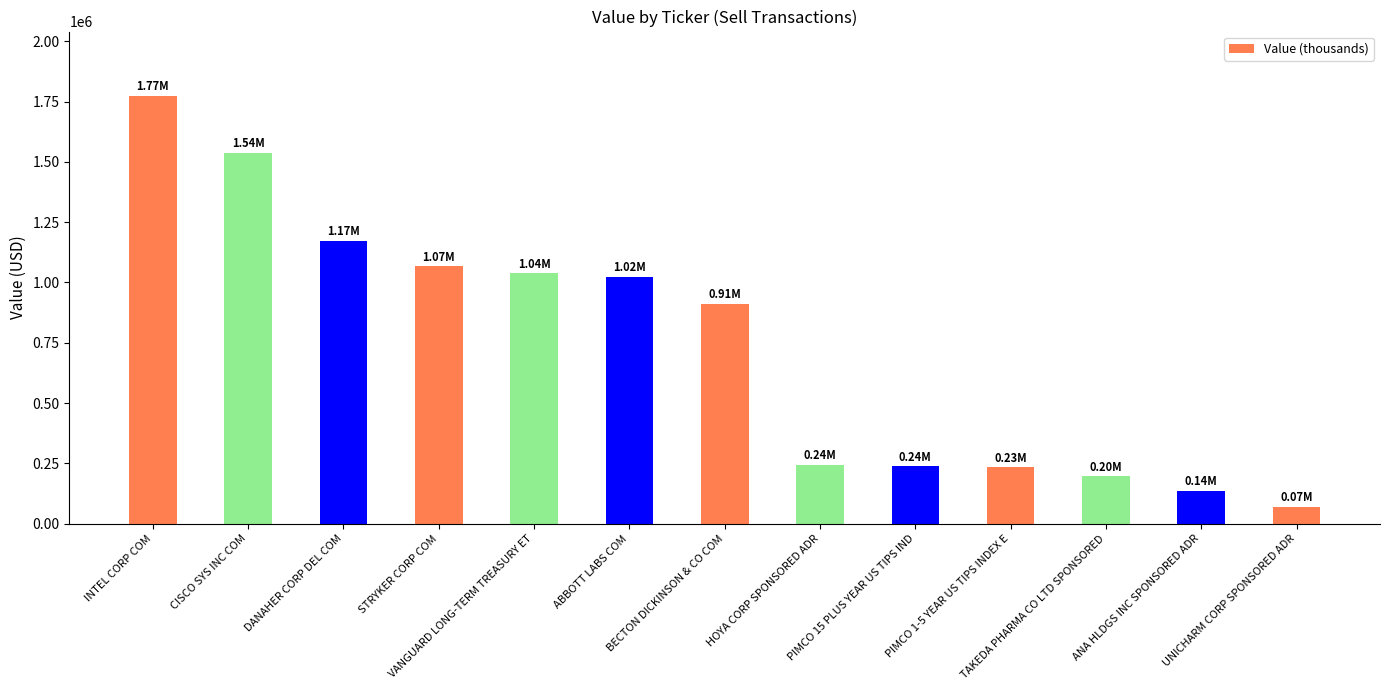

What is the sum of the values at PIMCO 15 PLUS YEAR US TIPS IND and VANGUARD LONG-TERM TREASURY ET?

1278000